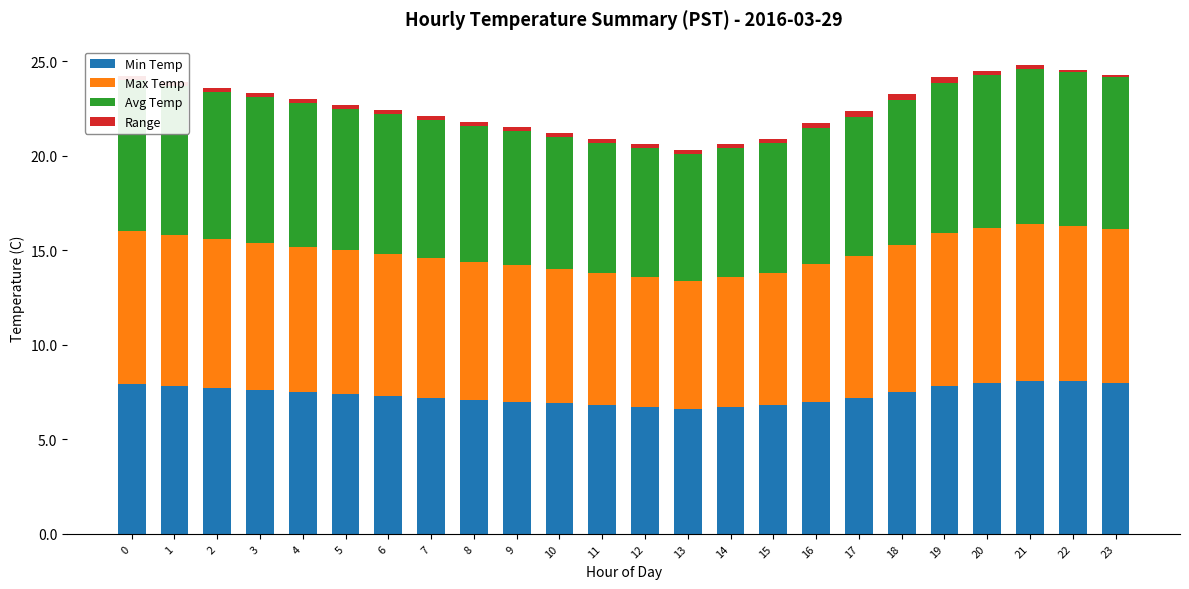

True or false: Min Temp has a value of 7.6 at 3.

True